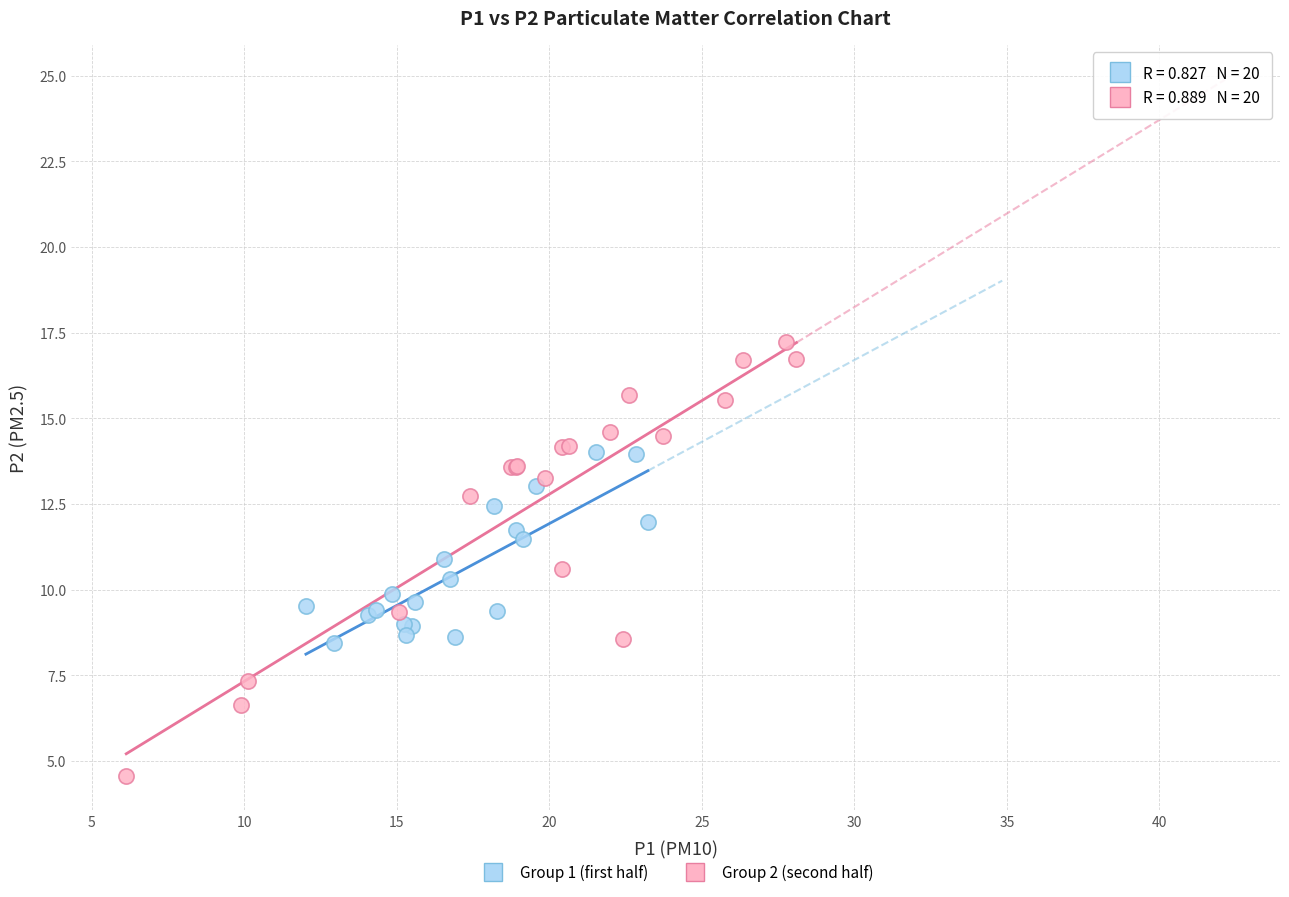

What are all the series names shown in the legend?

Group 1 (first half), Group 2 (second half)